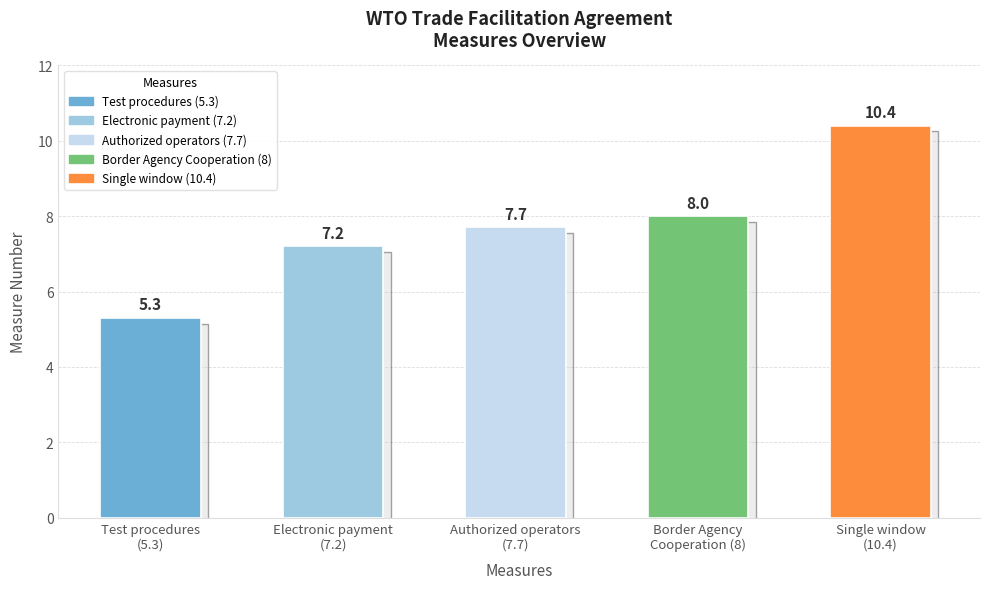

Are the bars grouped side by side (vs. stacked)?

No